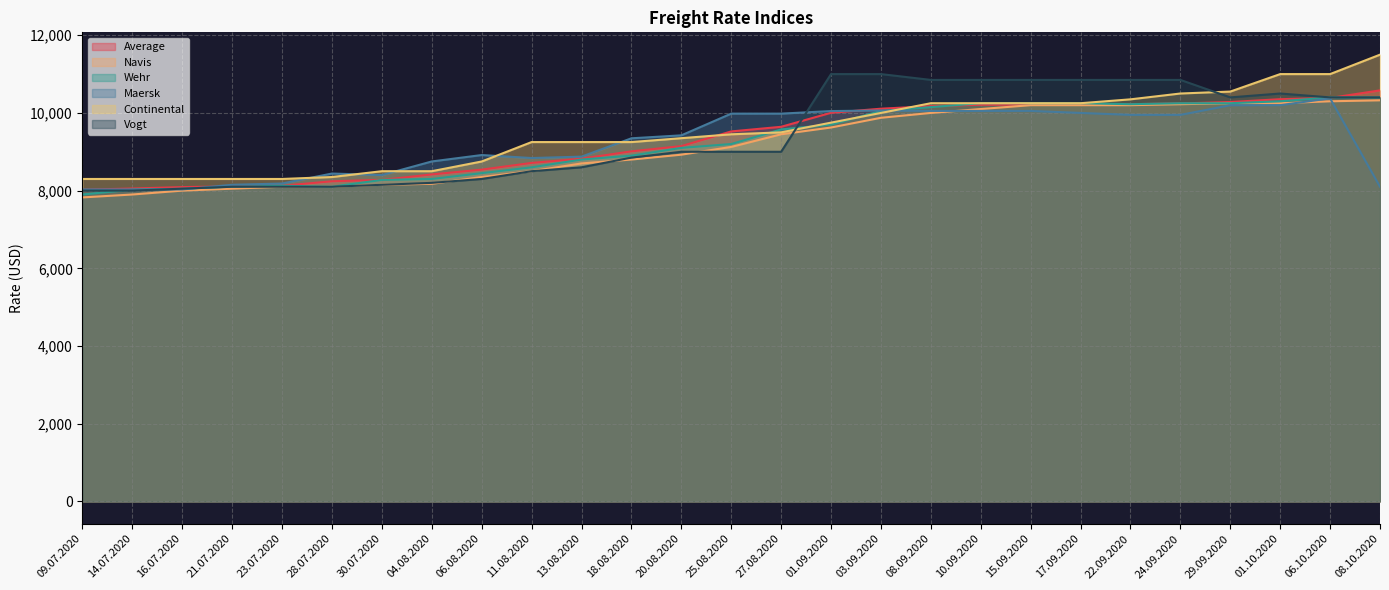

At how many categories does at least one series exceed 11471?

1